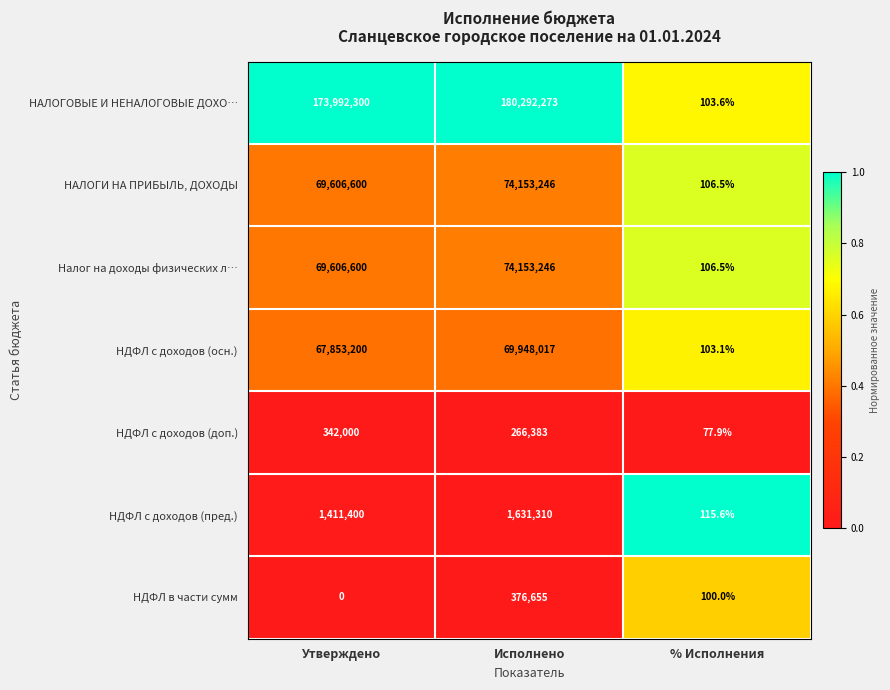

The value of Налог на доходы физических л… at Исполнено is 74153246.0. True or false?

True